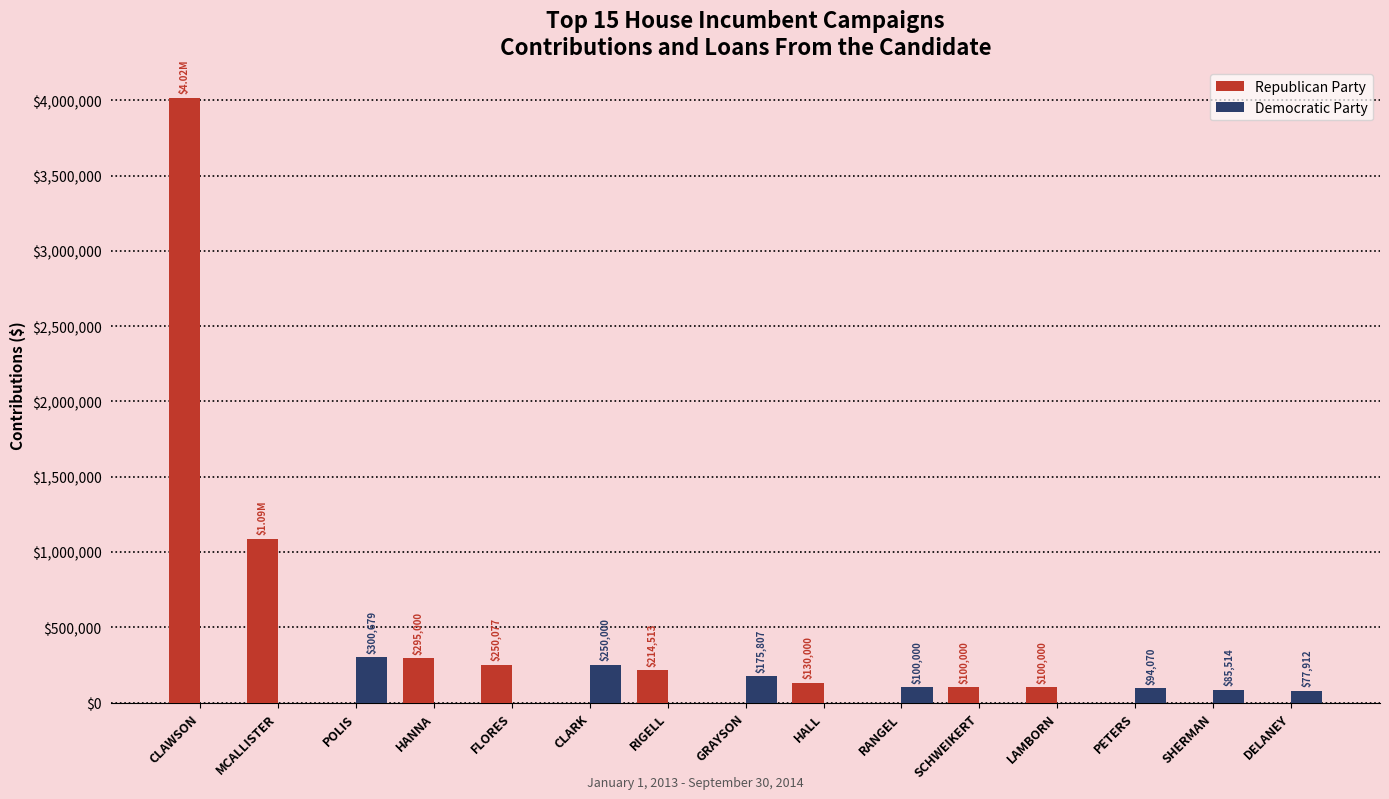

What is the approximate value of Republican Party at RIGELL?

214512.8